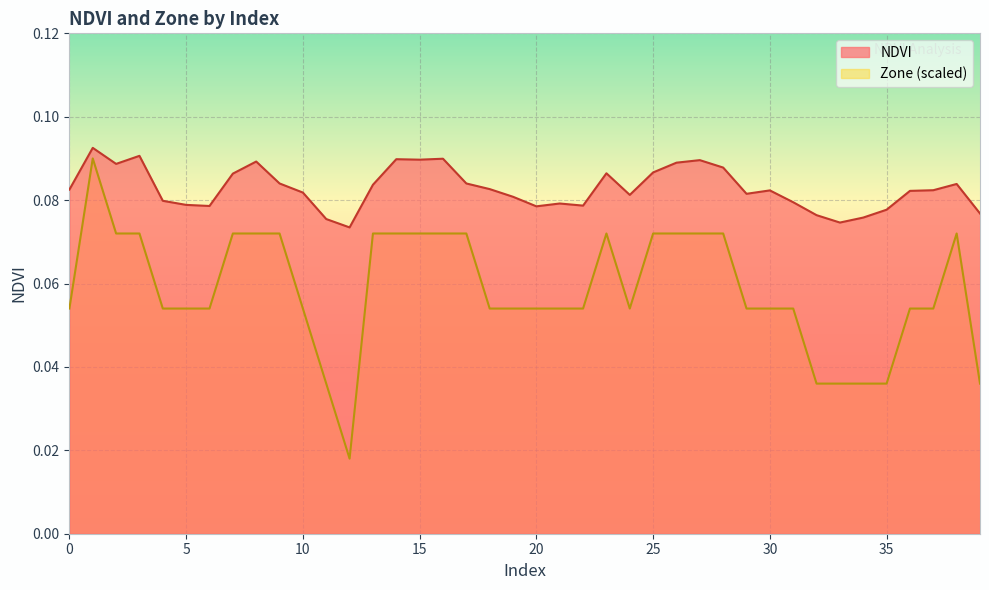

At which label does Zone reach its minimum?

12